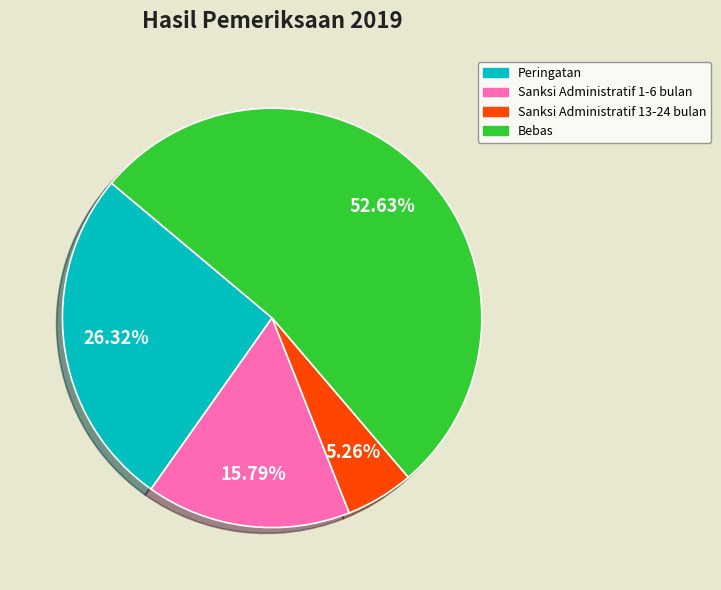

Is there a majority slice in this chart?

Yes